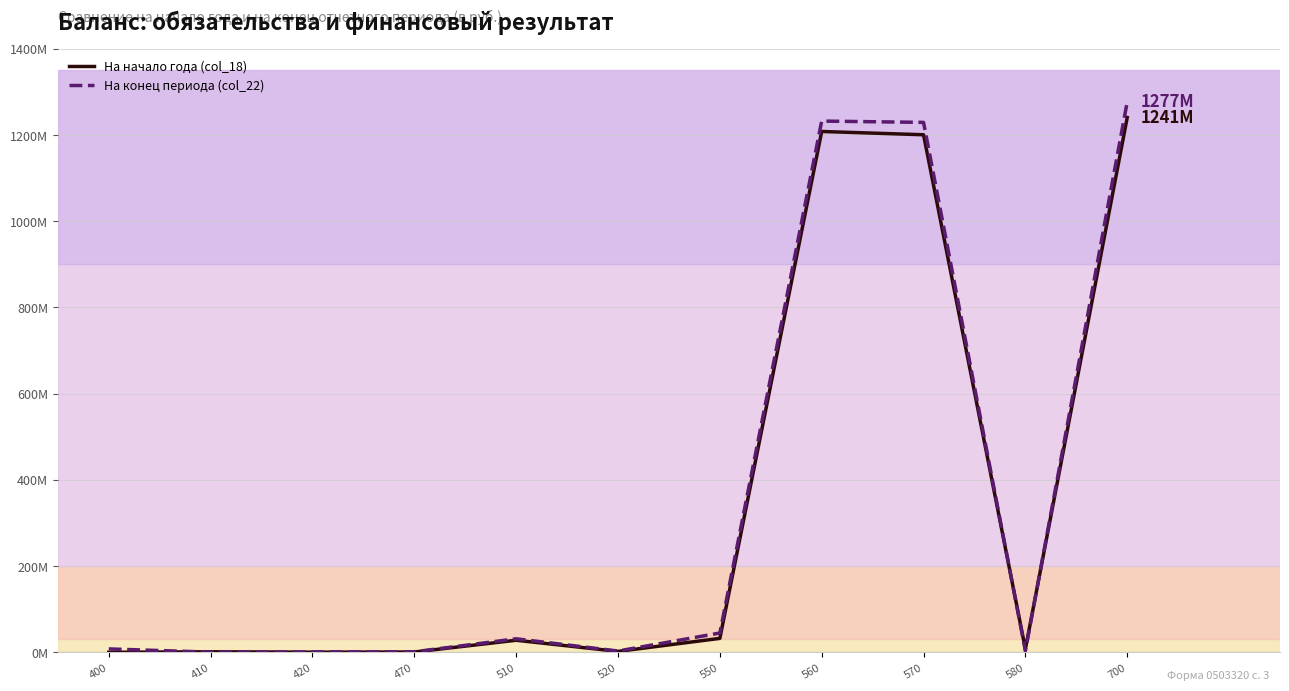

Where do На начало года (col_18) and На конец периода (col_22) first cross each other?

400 and 410